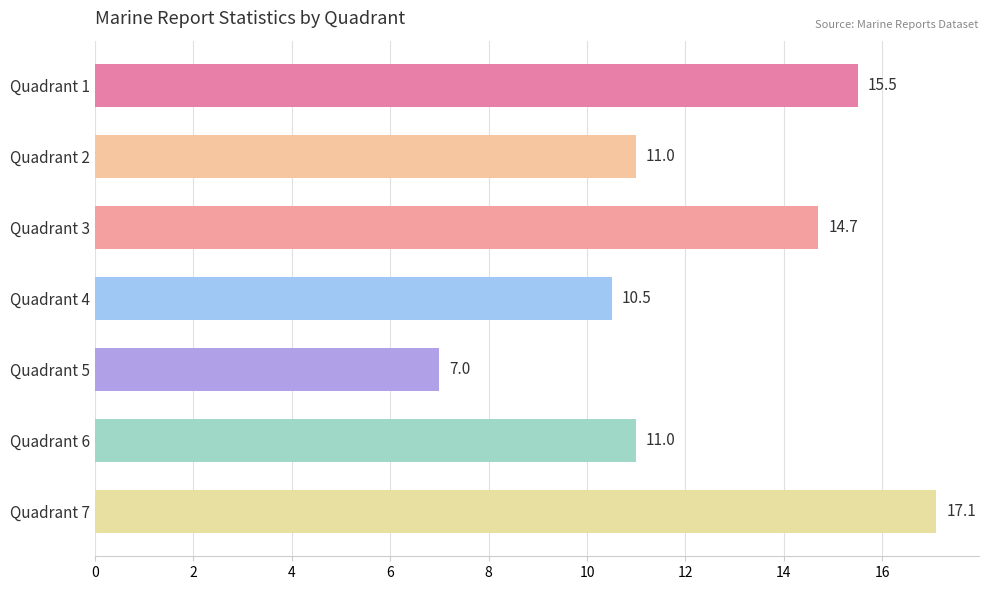

What is the sum of the values at Quadrant 2 and Quadrant 6?

22.0